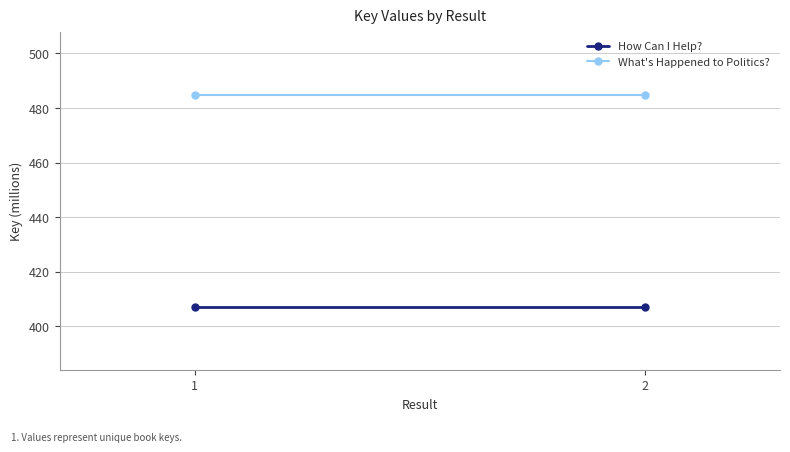

What is the value of the What's Happened to Politics? point at the 2nd from the left?

484726916